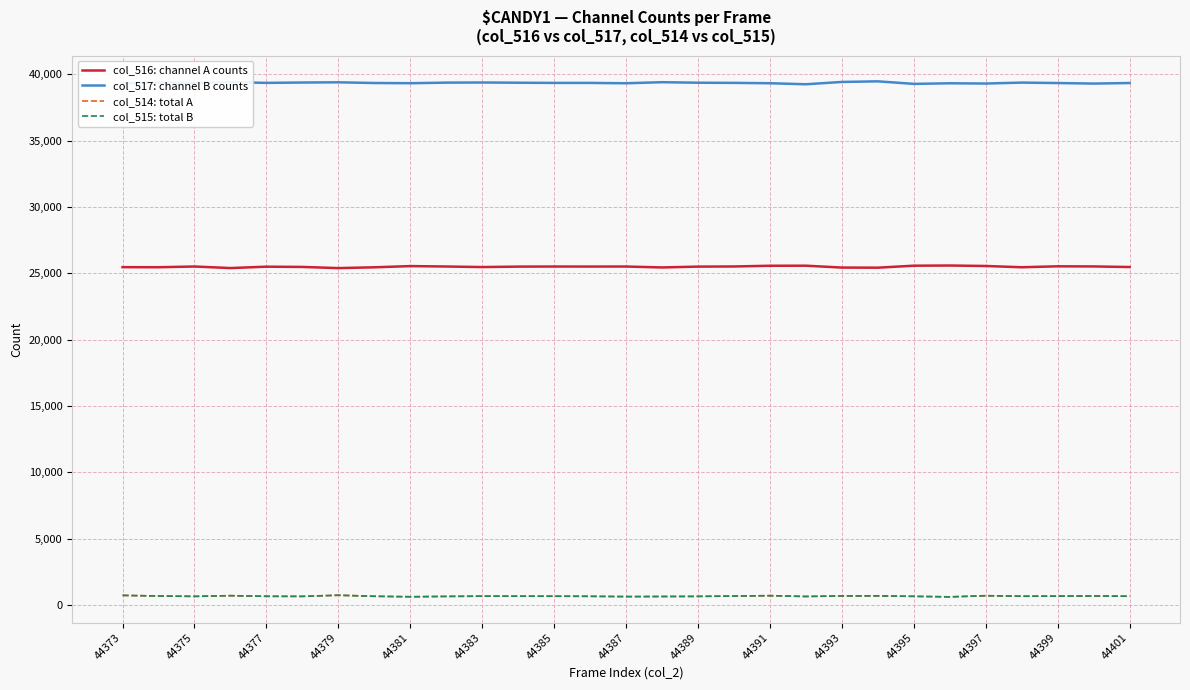

Does the chart have visible grid lines?

Yes